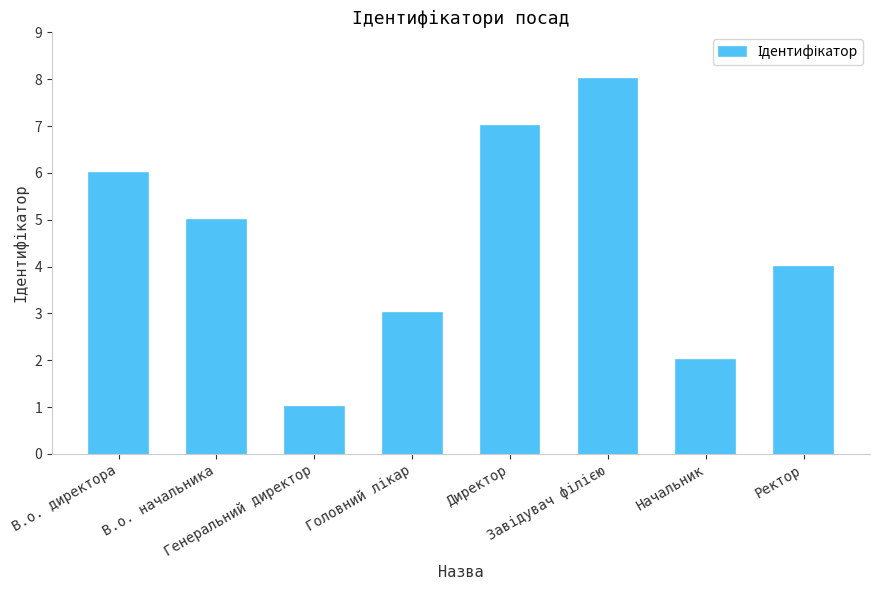

Count the number of categories in the chart.

8